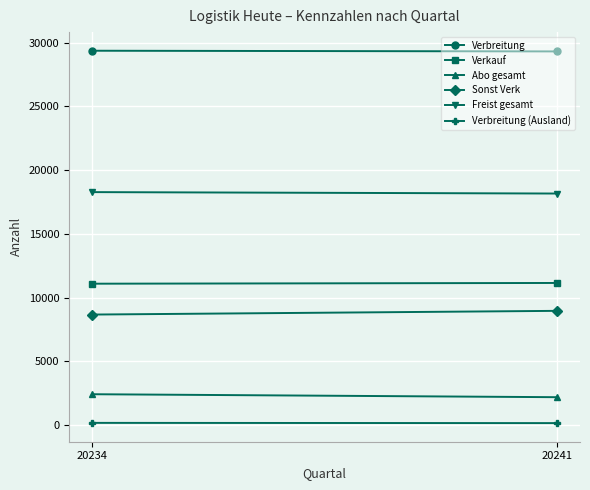

How many data points in Sonst Verk are less than 8958?

1